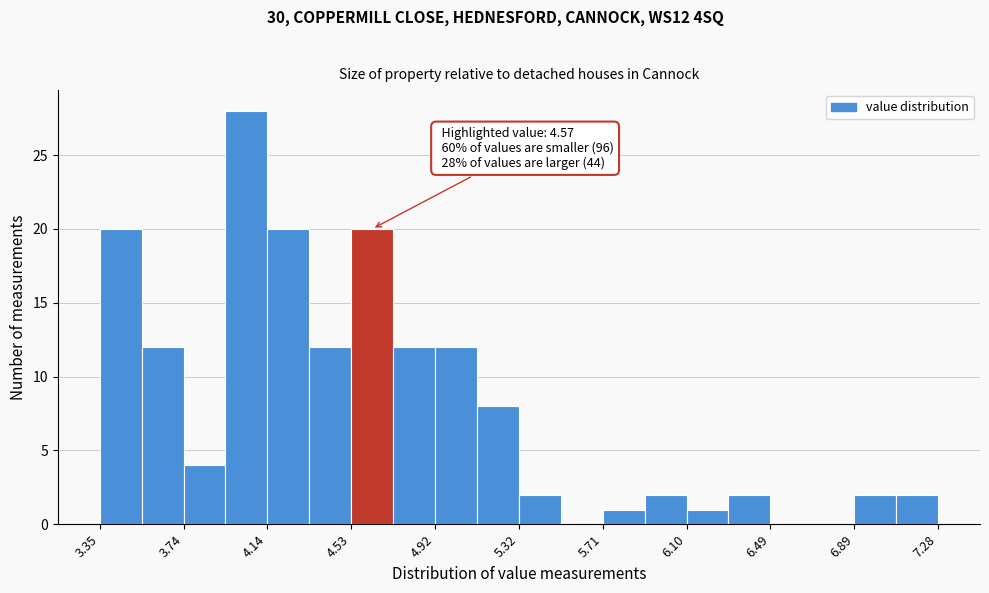

Around what value on the x-axis is the tallest bar? Give the approximate position of its centre, as read against the axis.

4.05